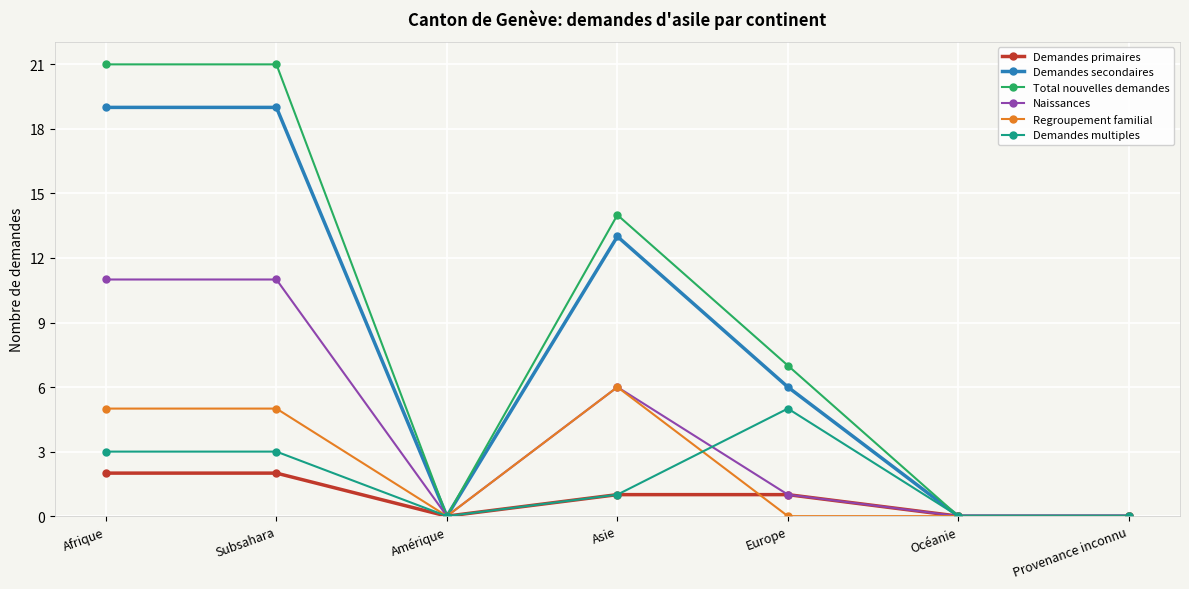

What is the value of the Demandes primaires point at the 5th from the left?

1